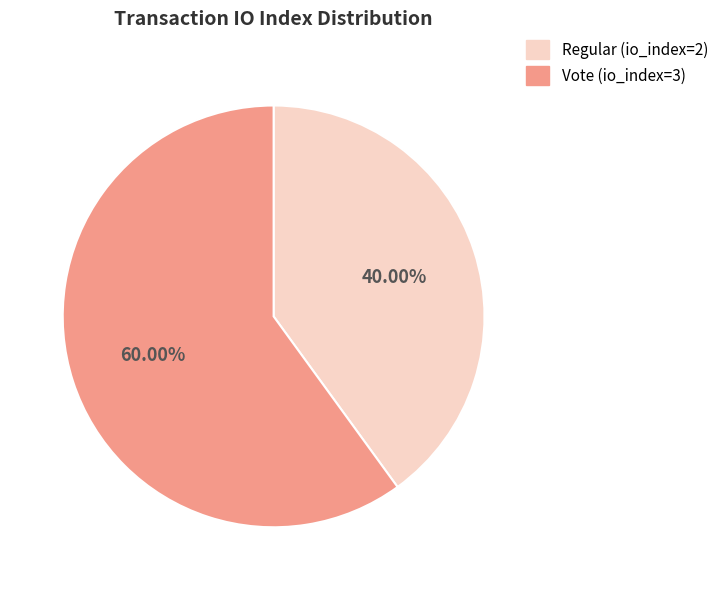

What is the ratio of the value at Regular (io_index=2) to the value at Vote (io_index=3)?

0.7